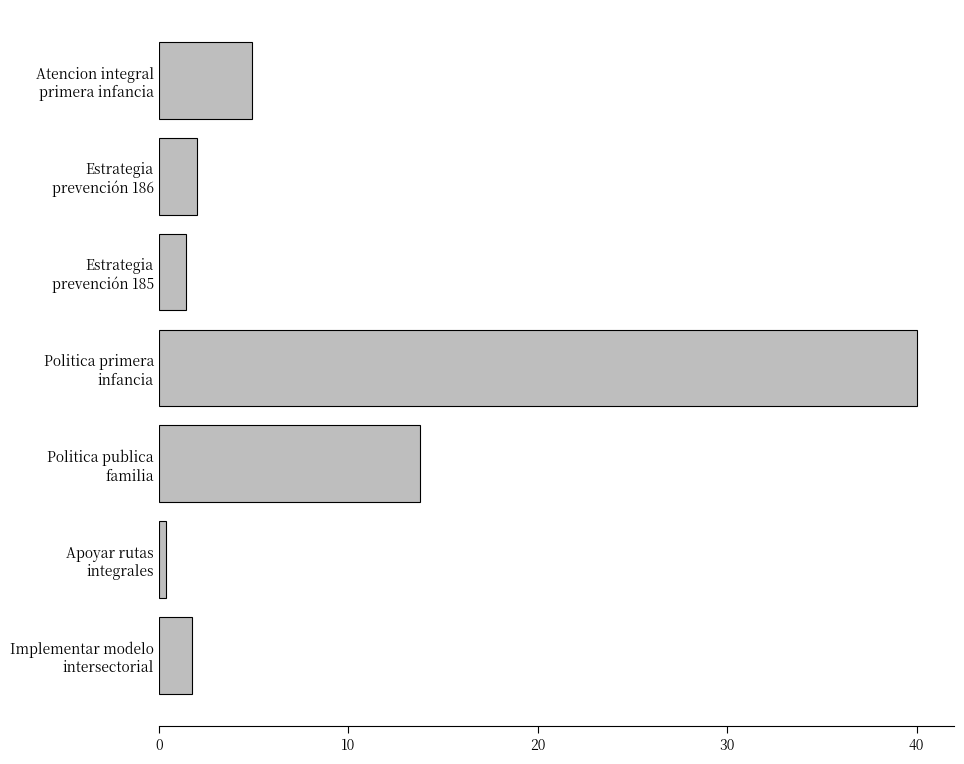

Are the bars grouped side by side (vs. stacked)?

No